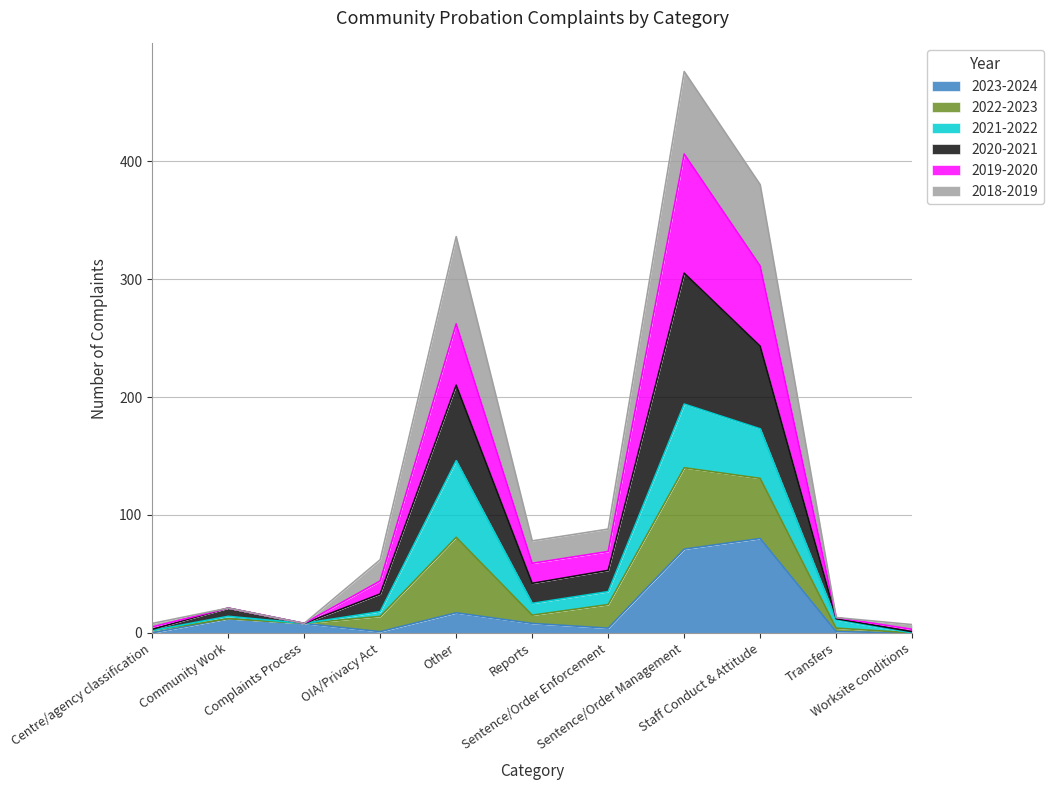

Does the chart display data point markers on the line(s)?

No